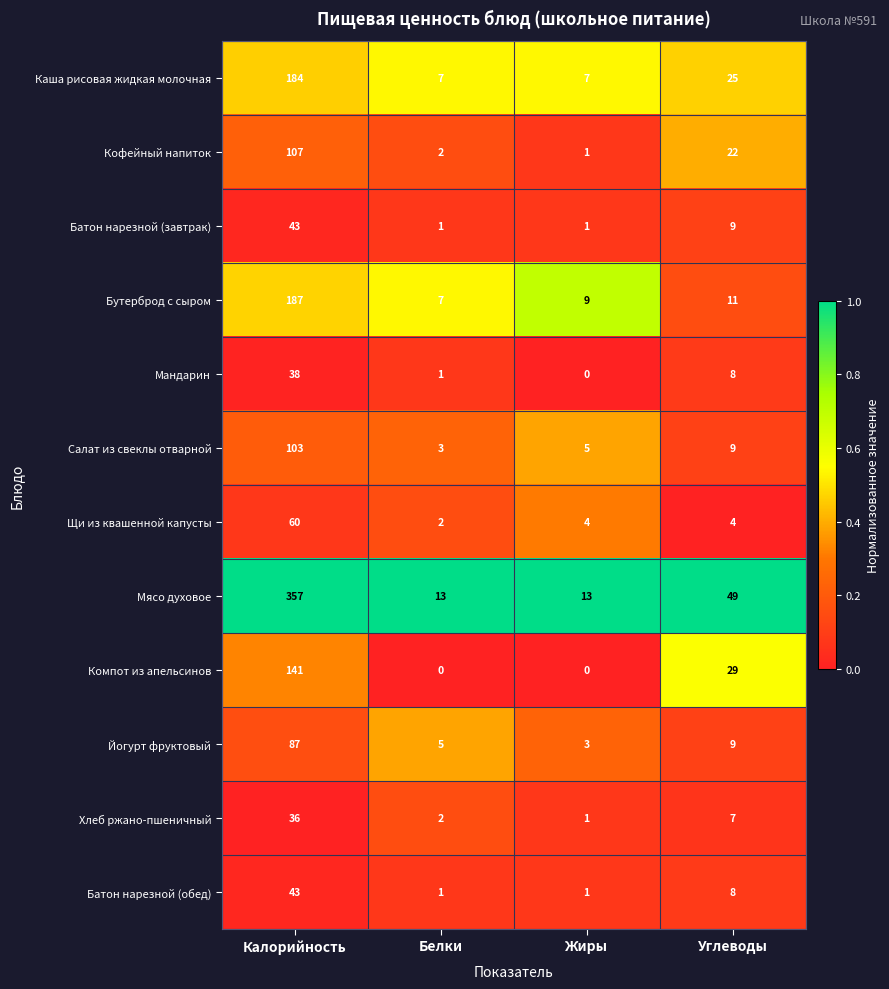

What is the difference between the second highest and minimum values in the Батон нарезной (обед) series?

7